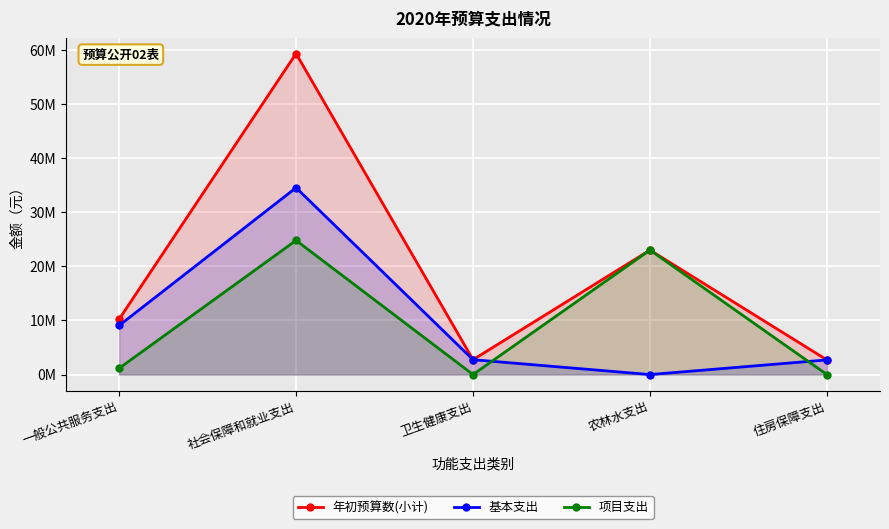

Is the value of 项目支出 at 卫生健康支出 greater than the value of 年初预算数(小计) at 卫生健康支出?

No